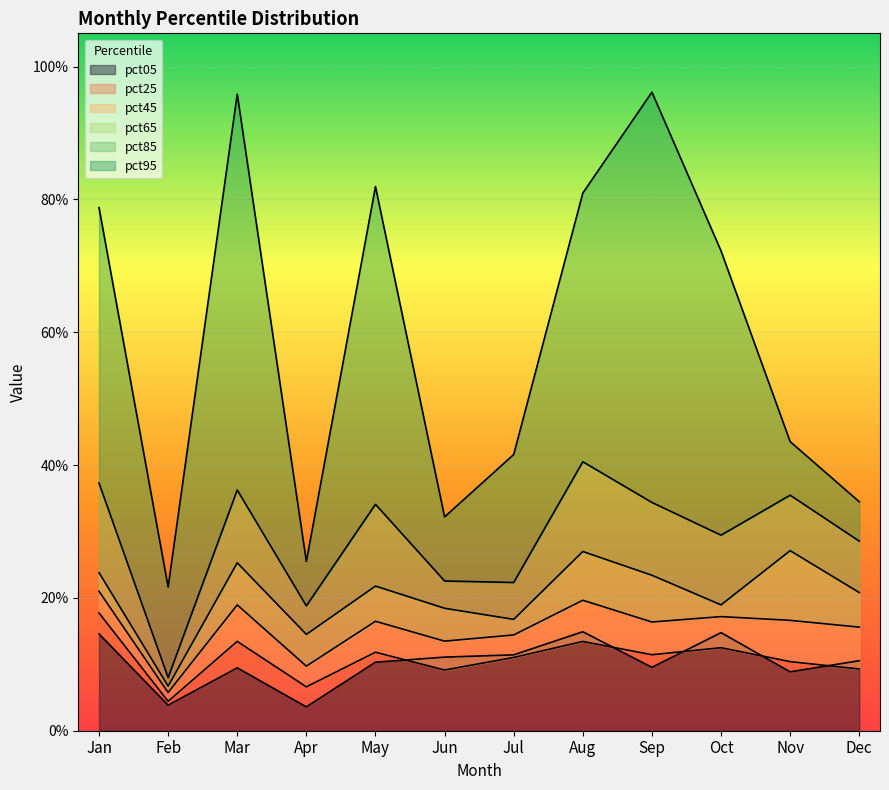

The value of pct45 at May is 0.1. True or false?

False